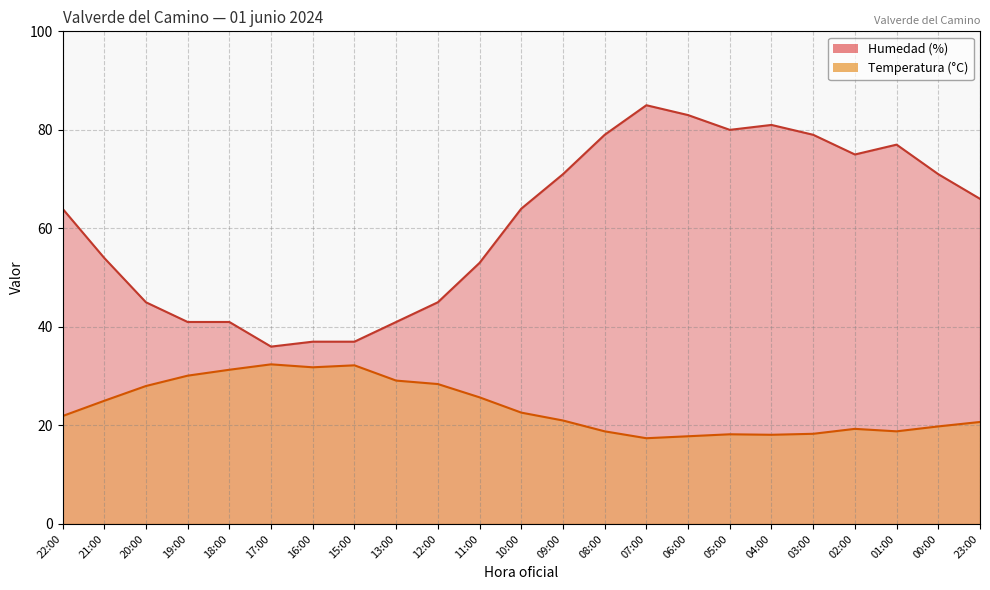

How many lines are shown in the chart?

2